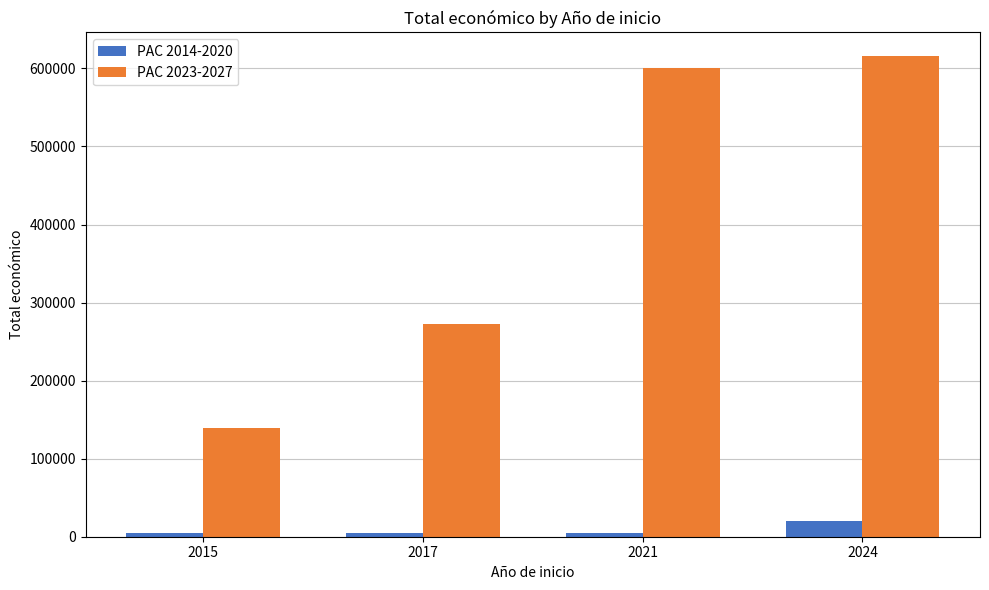

At how many categories does at least one series exceed 335922?

2